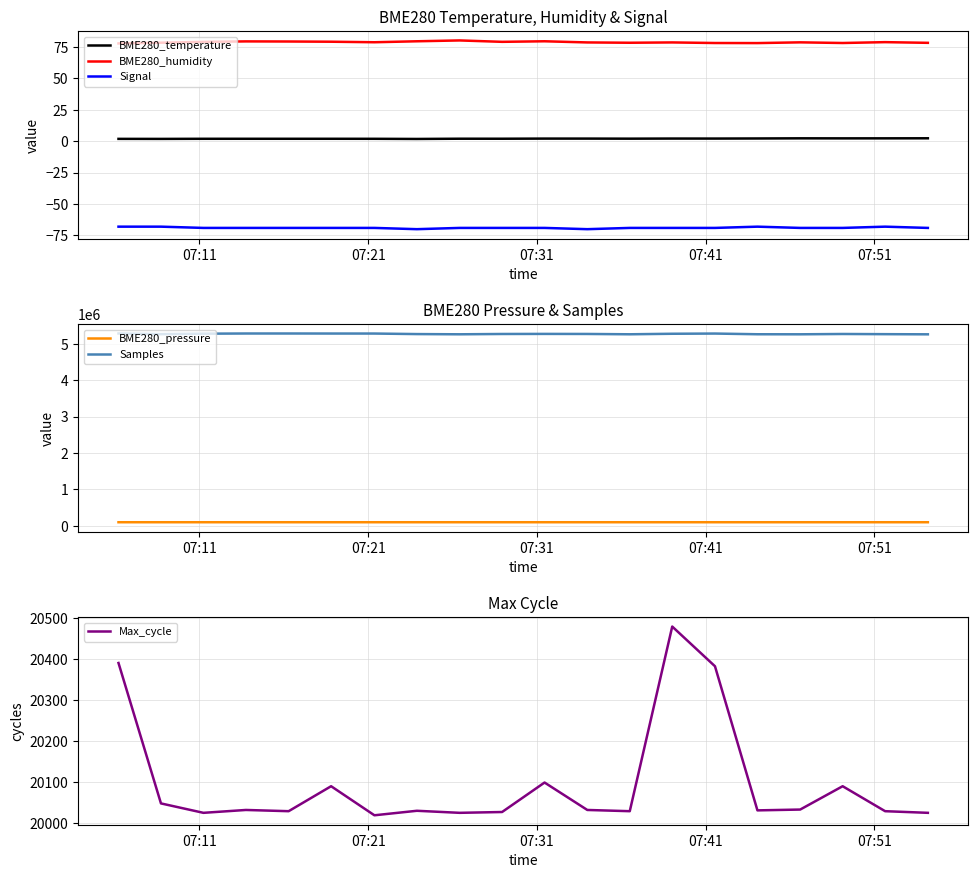

True or false: Signal and BME280_humidity cross at least once.

False